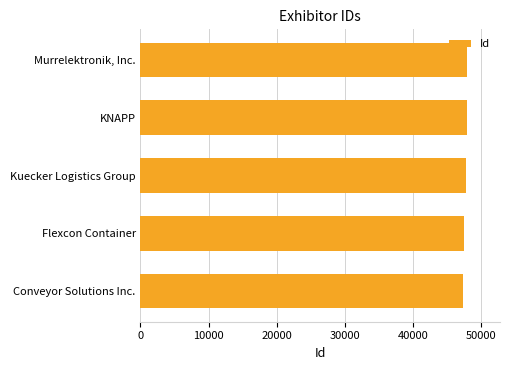

What is the minimum value shown in the chart?

47402